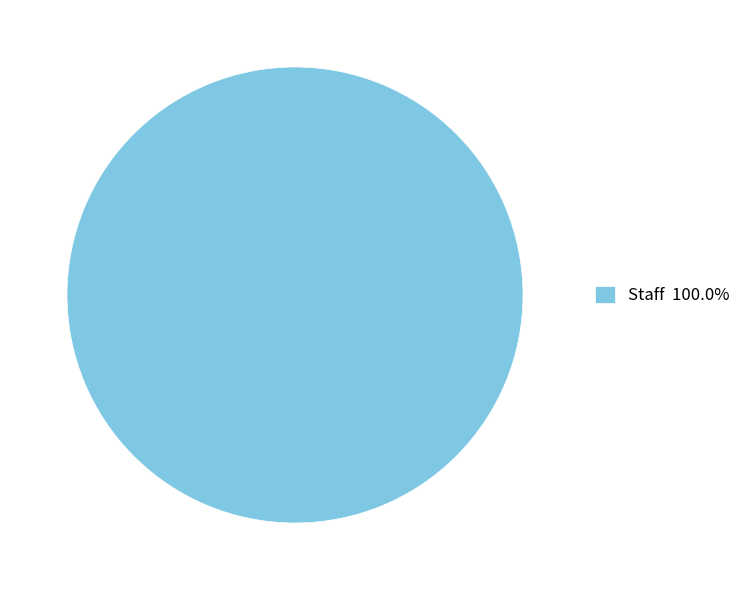

Does any single category account for the majority?

Yes